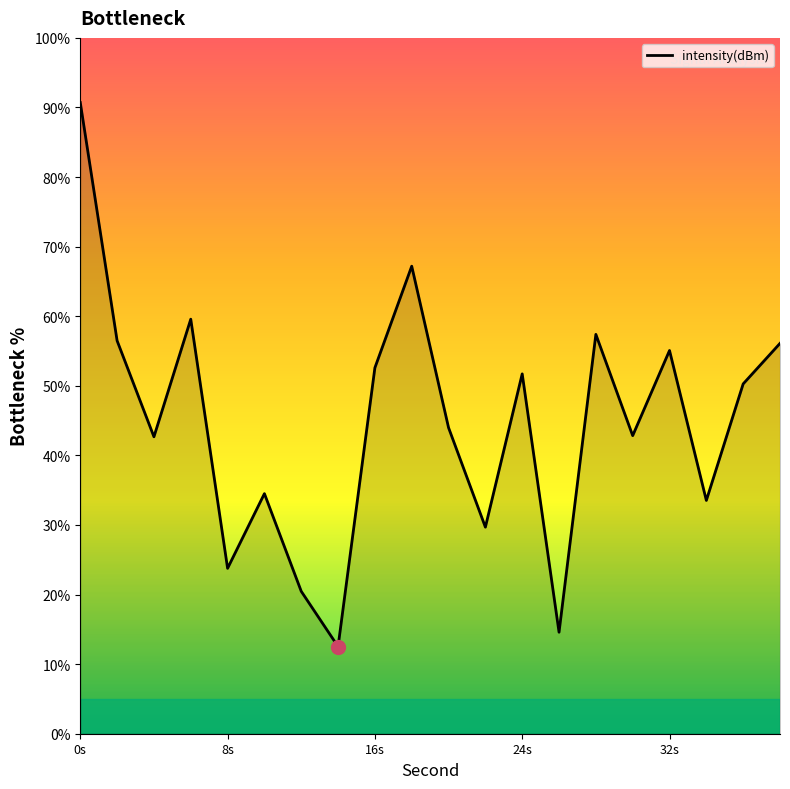

What is the difference between the maximum and minimum values?

78.2